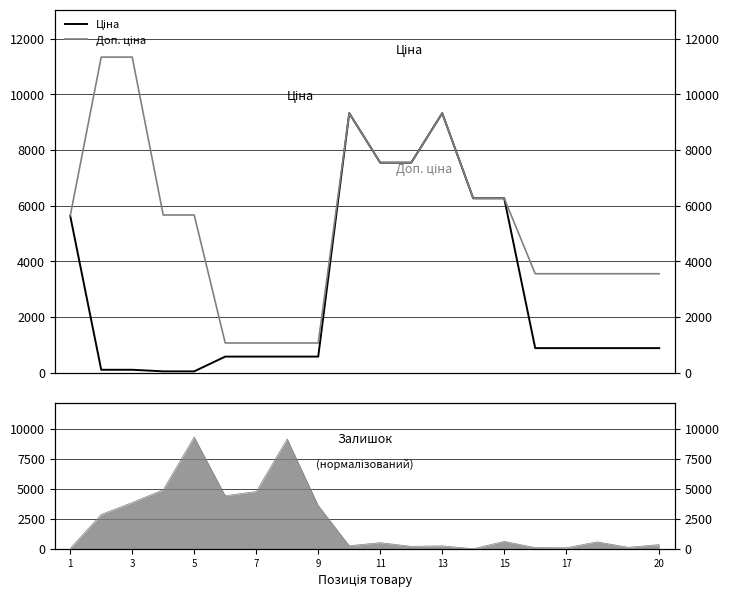

Which series has the widest spread of values?

Доп. ціна